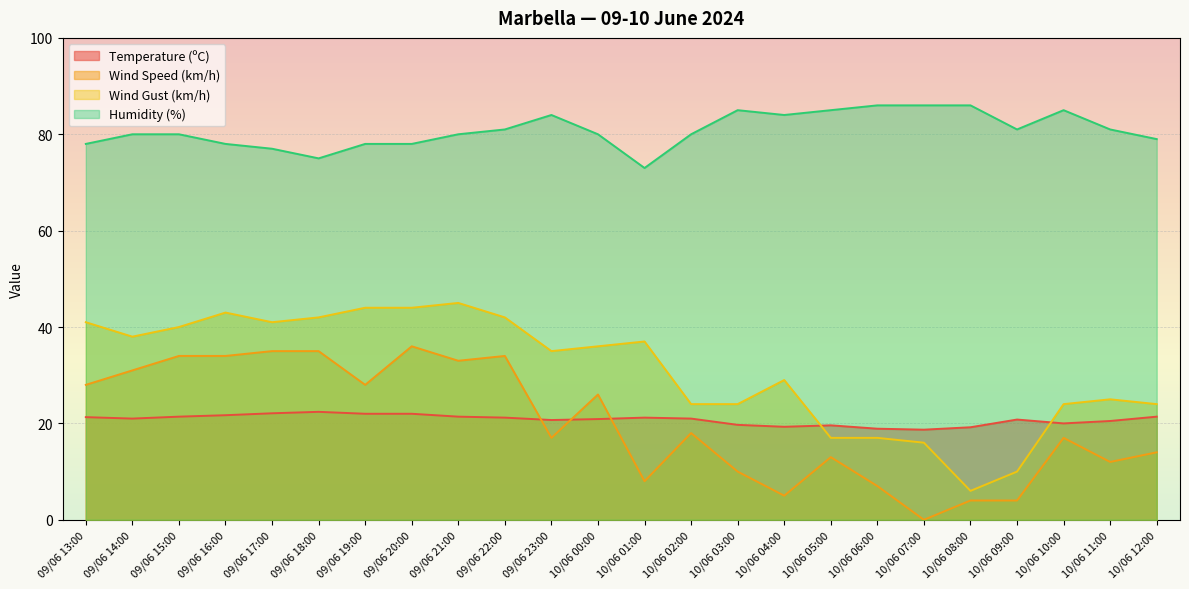

Which series has the widest spread of values?

Wind Gust (km/h)